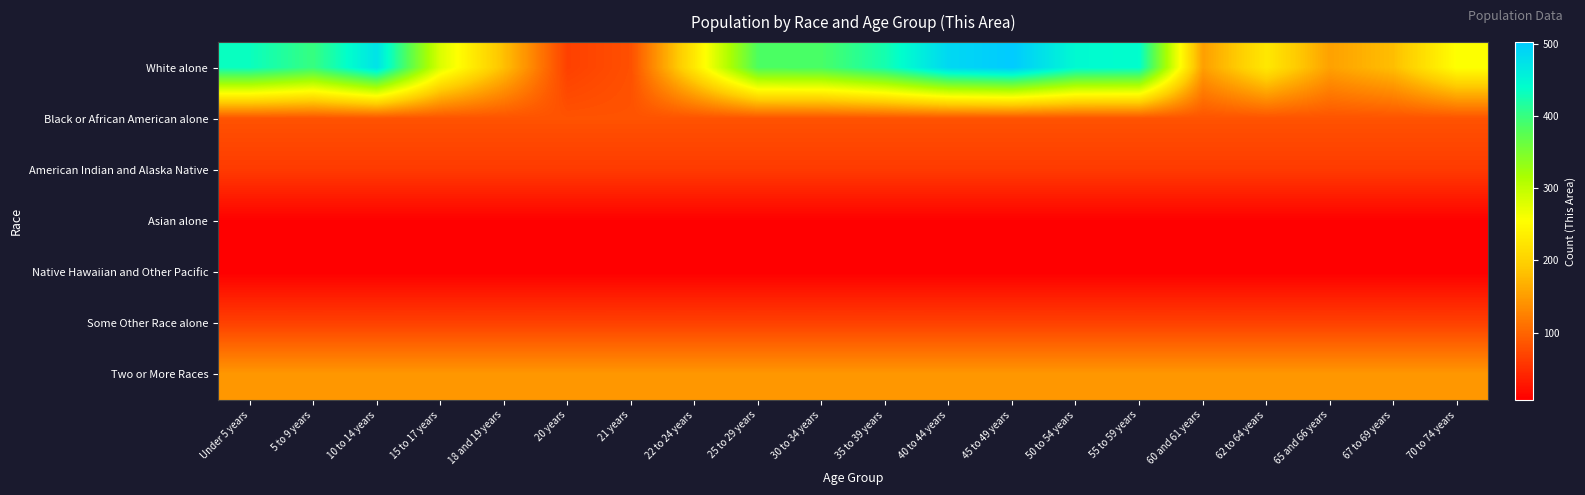

What is the total value across all series at 15 to 17 years?

653